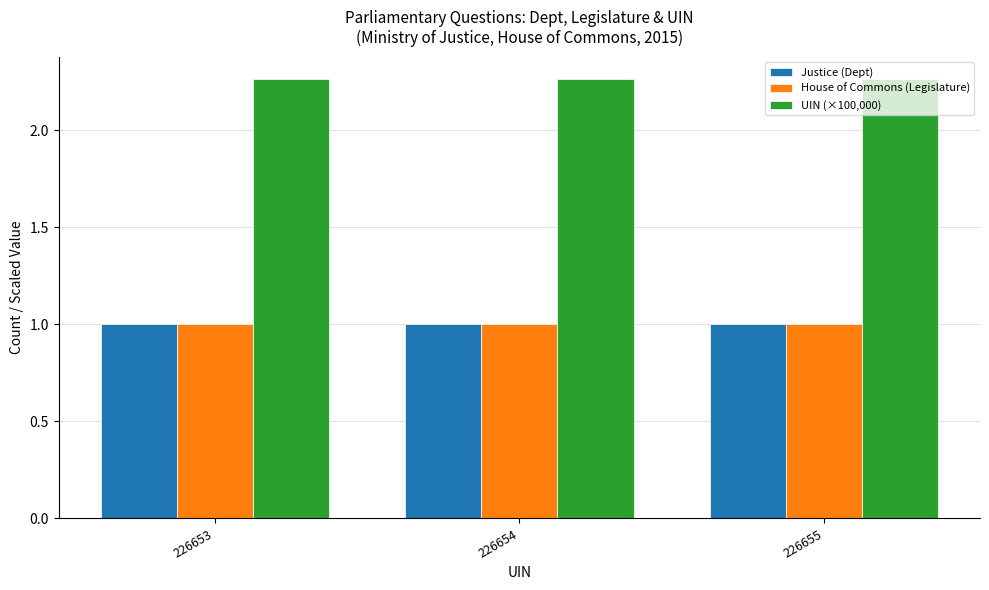

What is the difference between the highest and lowest values at 226654?

1.3